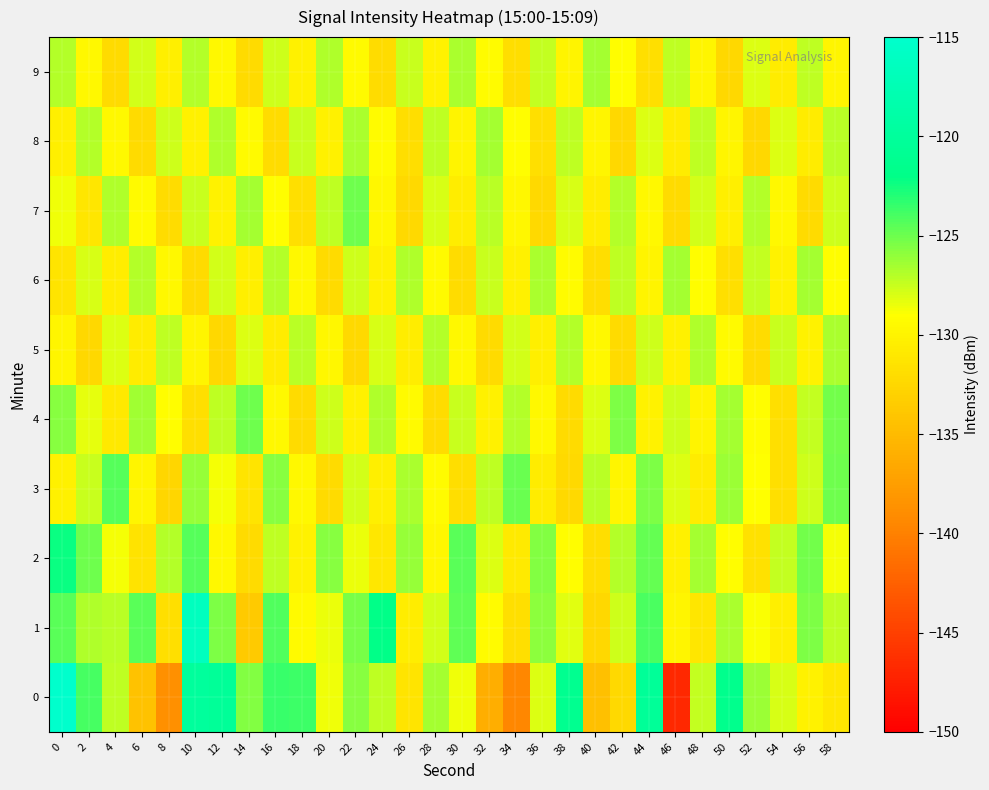

Which series has the largest total across all categories?

1